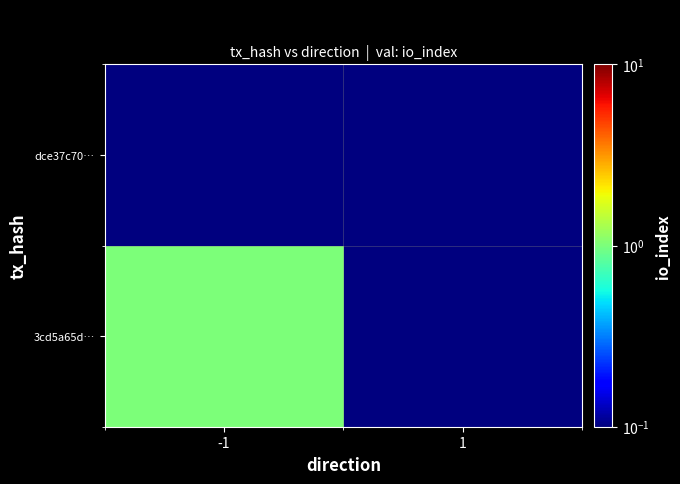

What is the difference between the highest and lowest values at -1?

0.9